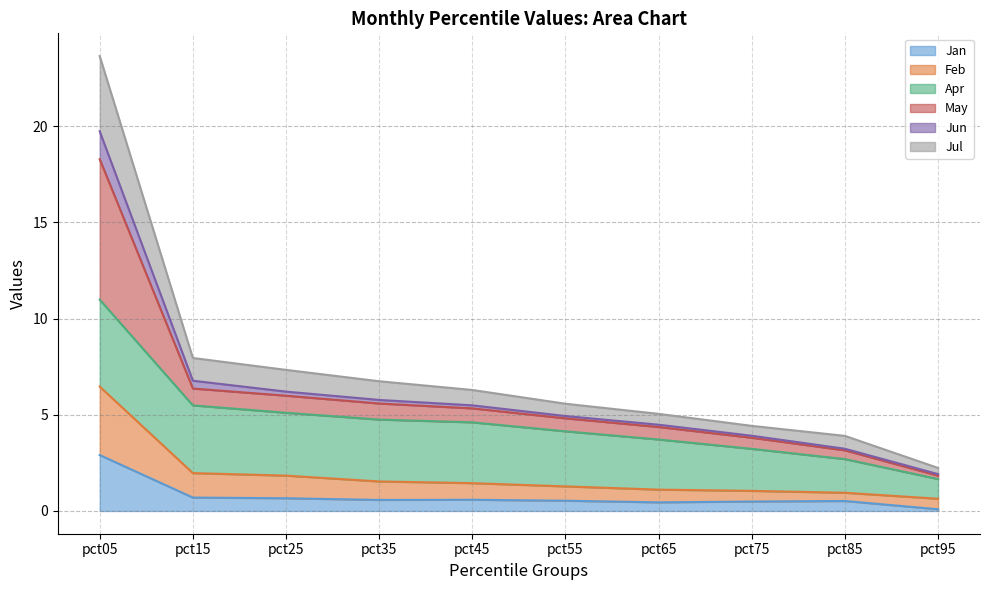

At which category is the sum across all series the highest?

pct05